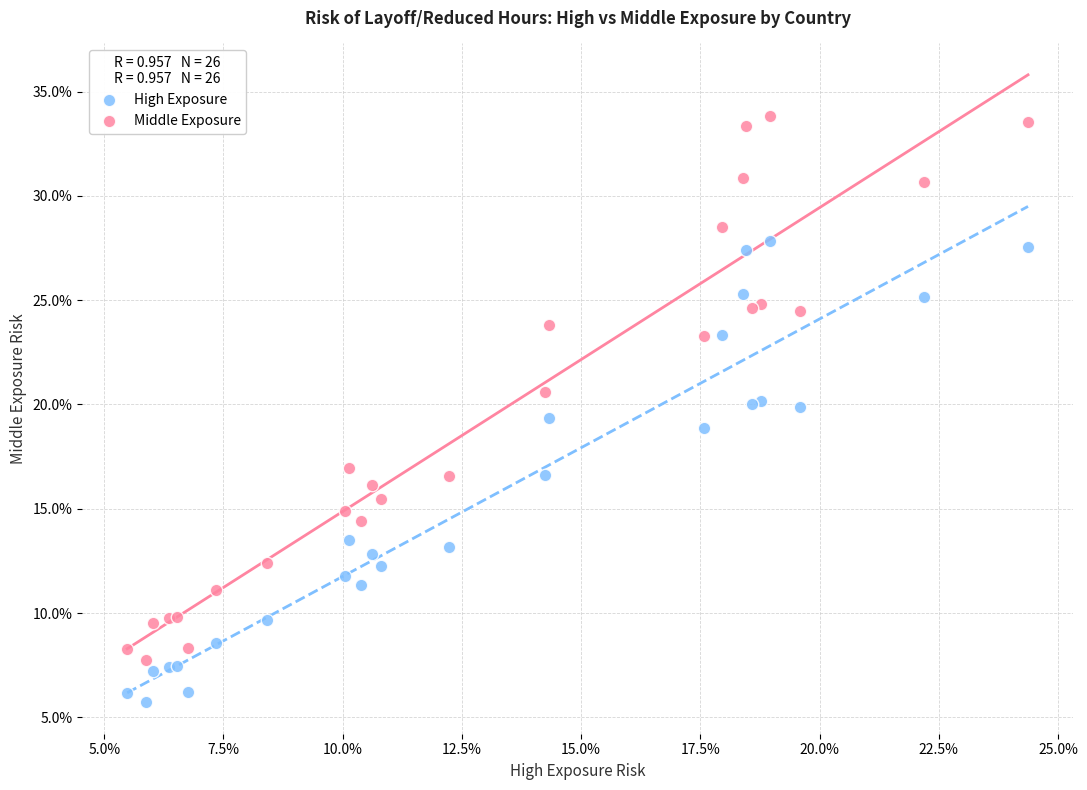

Which series reaches the maximum Y coordinate?

Middle Exposure